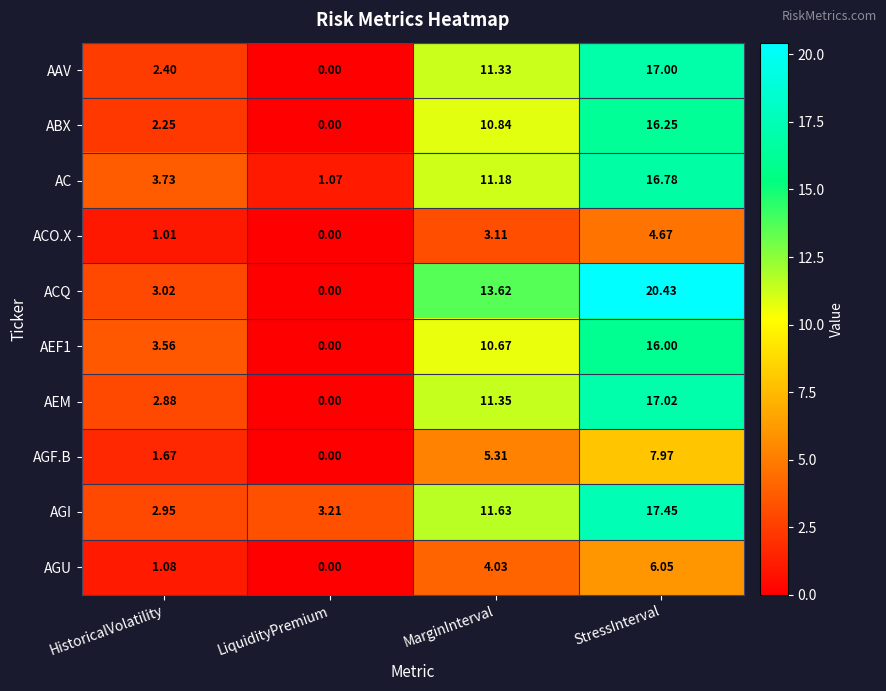

At which label does ACO.X first exceed 3?

MarginInterval